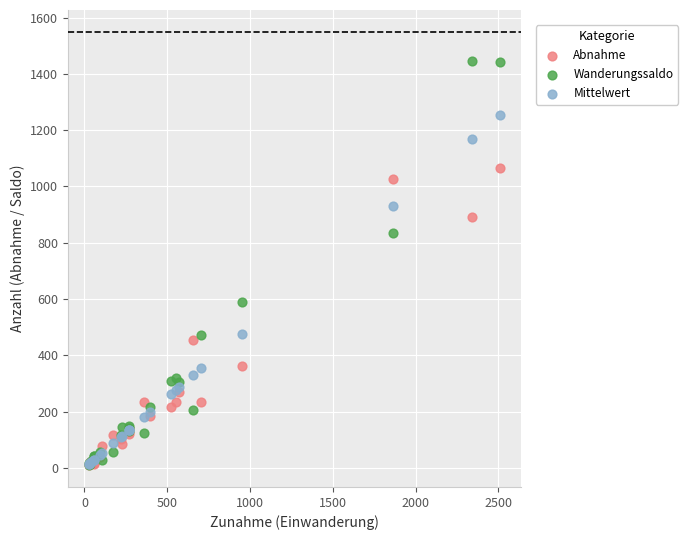

Which series reaches the maximum Y coordinate?

Wanderungssaldo